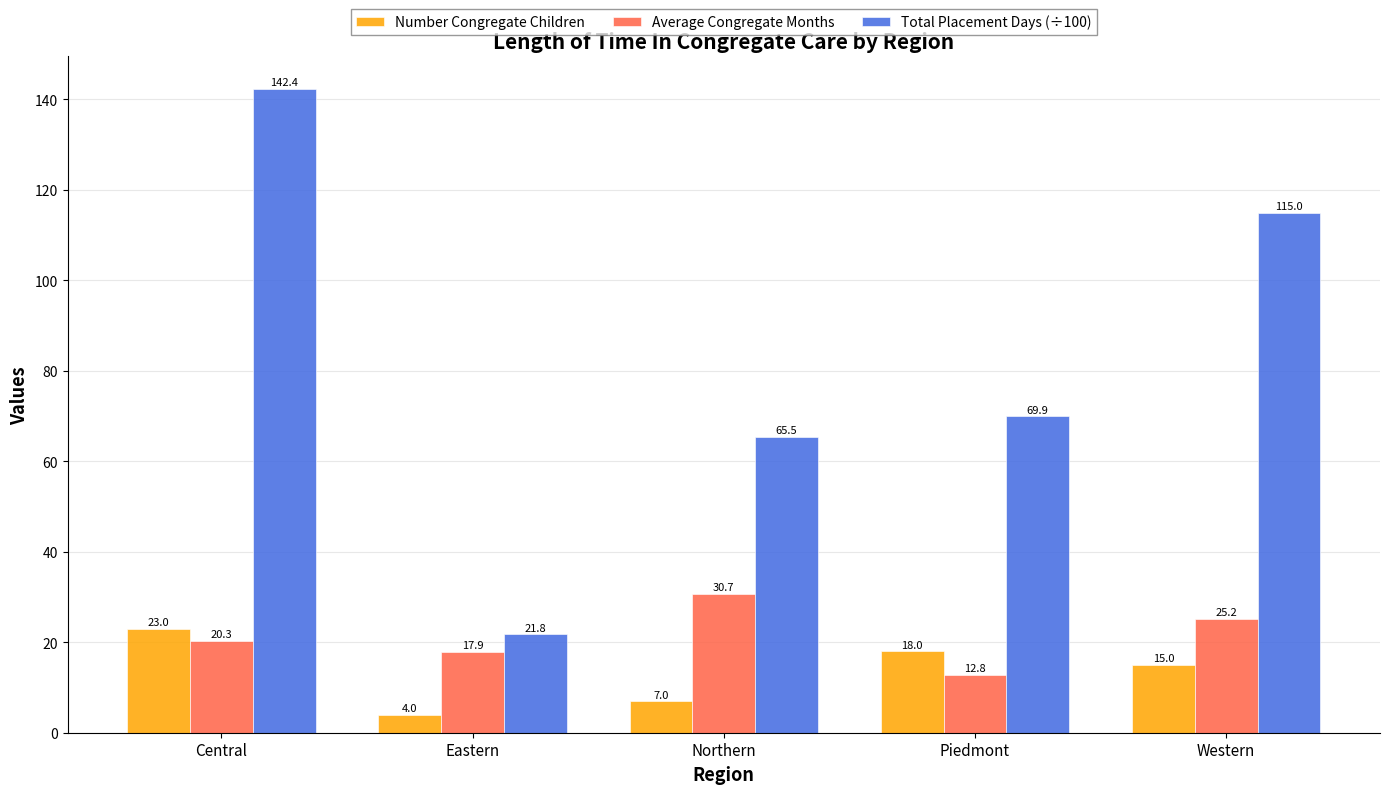

What is the difference between the Average Congregate Months values at Eastern and Central?

2.5